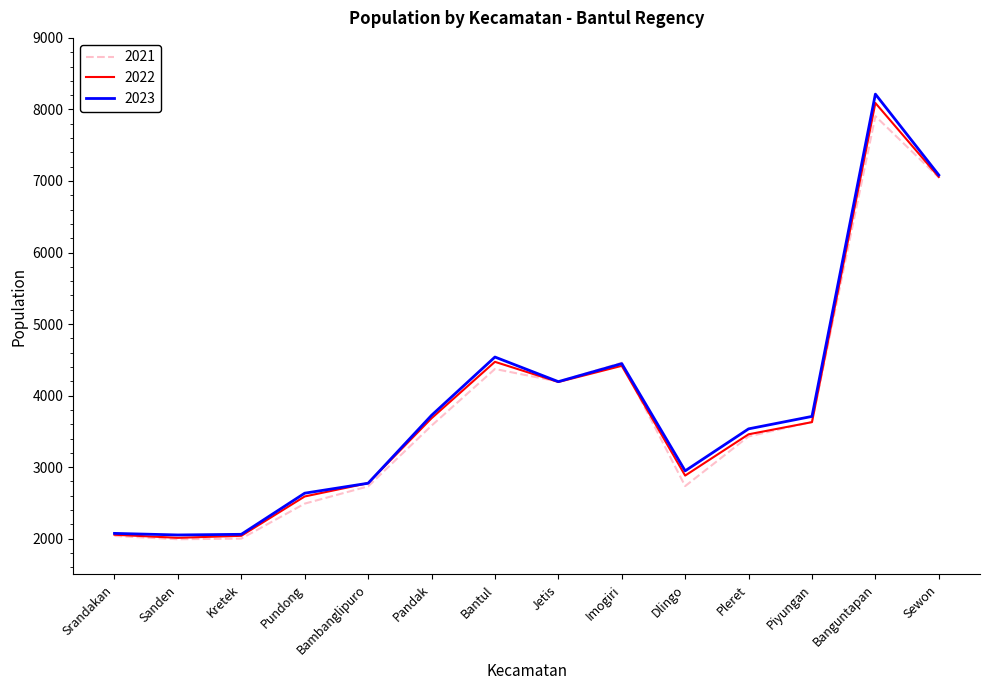

Which category has the highest value in the 2023 series?

Banguntapan